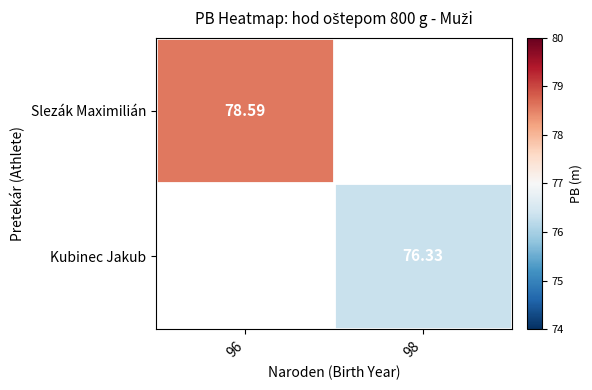

List the labels in order of Kubinec Jakub value, smallest first.

96, 98